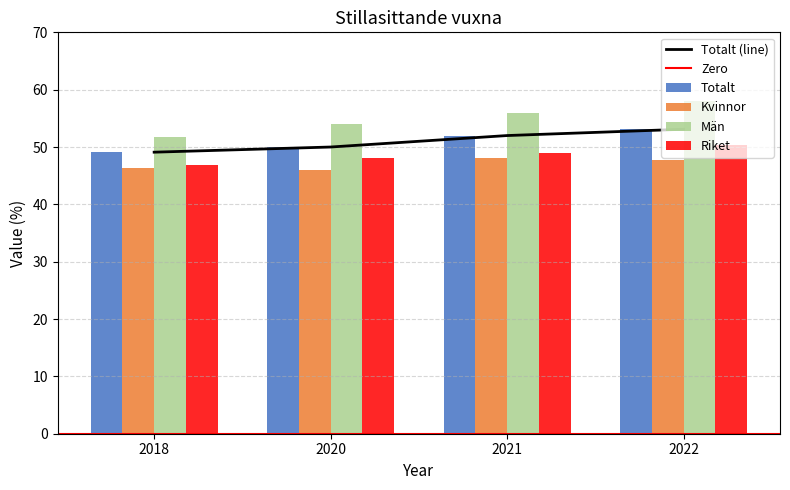

Are the bars horizontal?

No